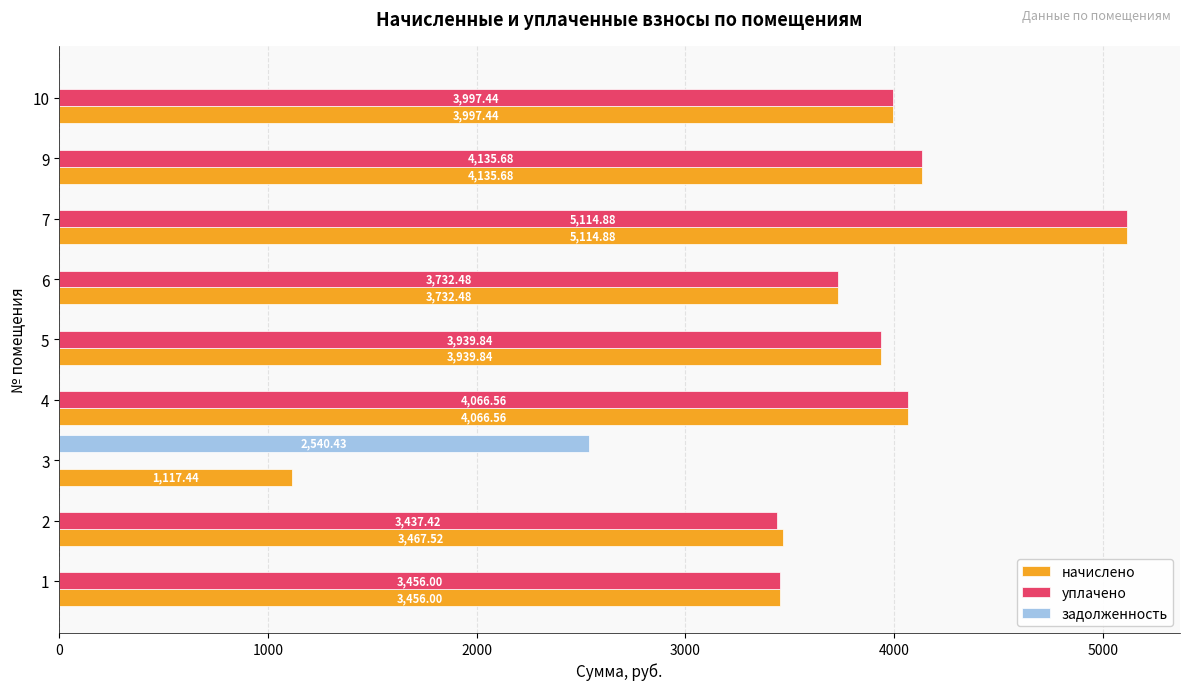

Which series has the largest total across all categories?

начислено